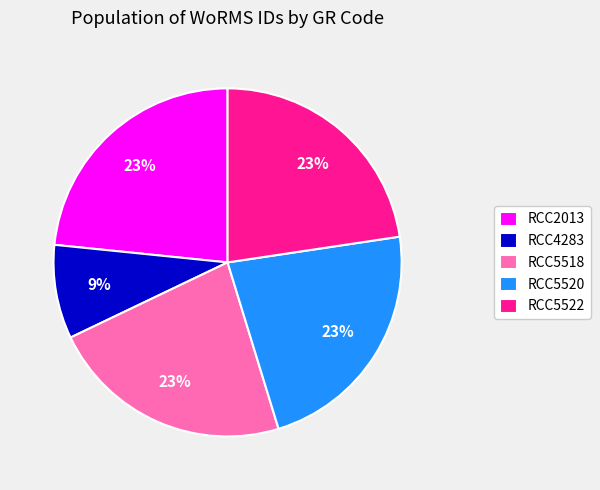

Does RCC5518 represent more than half of the total?

No